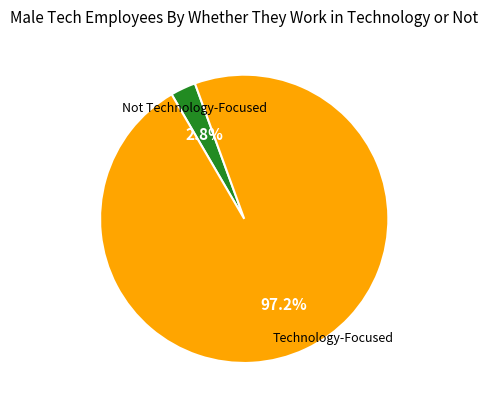

Is there any slice that represents more than half of the pie?

Yes